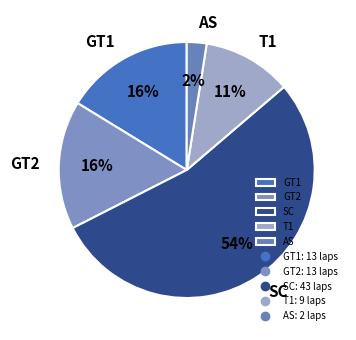

How many slices are in this pie chart?

5